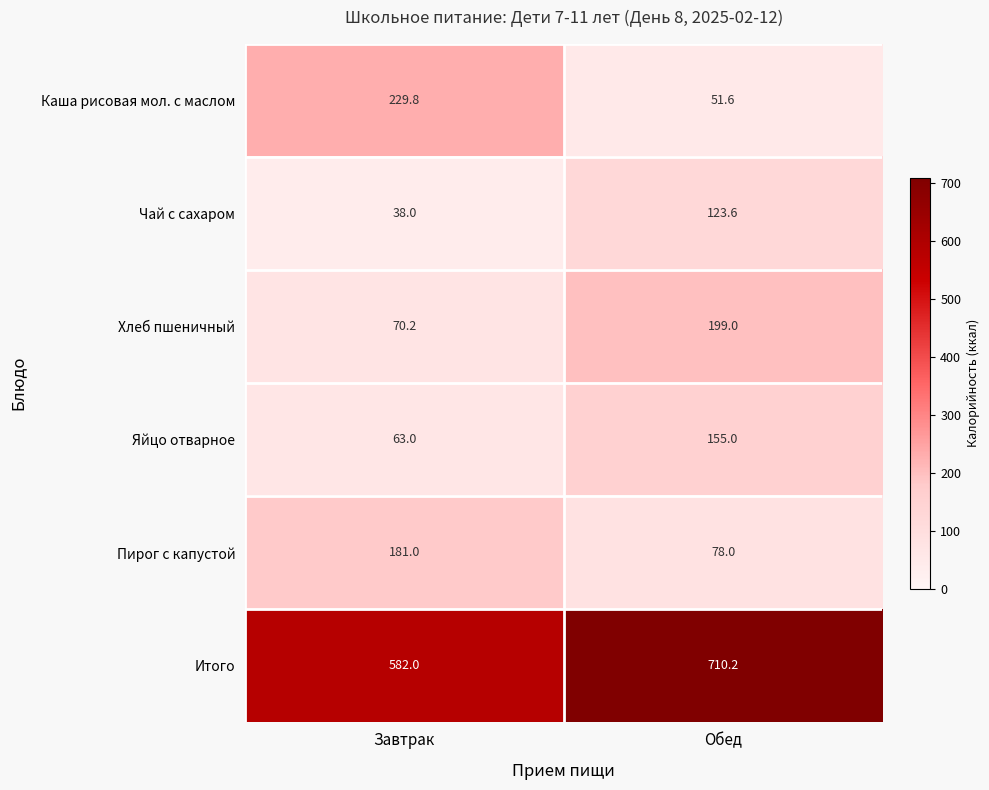

Between Завтрак and Обед, which series saw the biggest shift?

Каша рисовая мол. с маслом